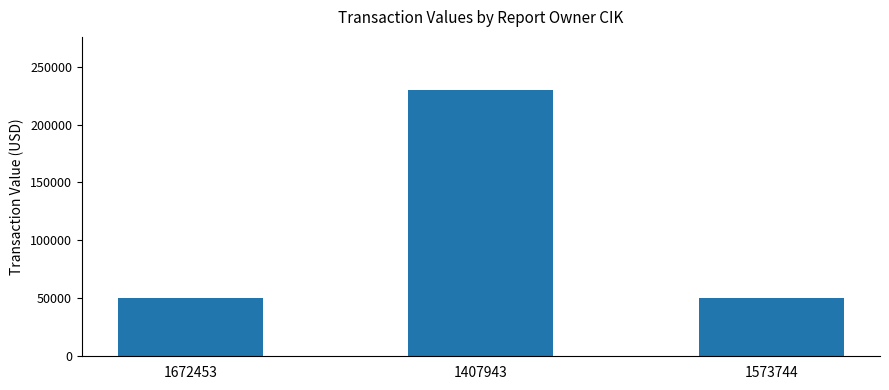

What is the label of the 1st bar from the left?

1672453